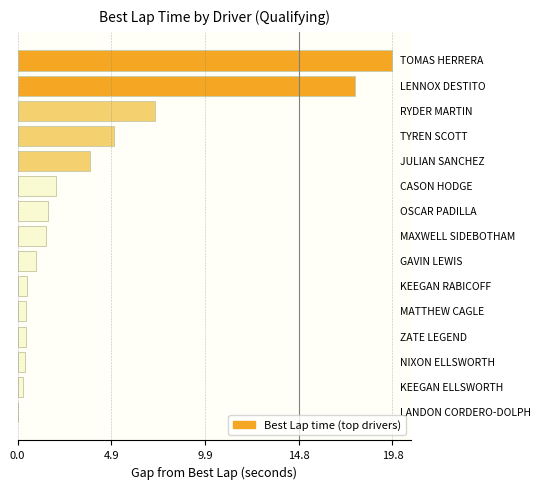

What is the sum of all values?

62.0